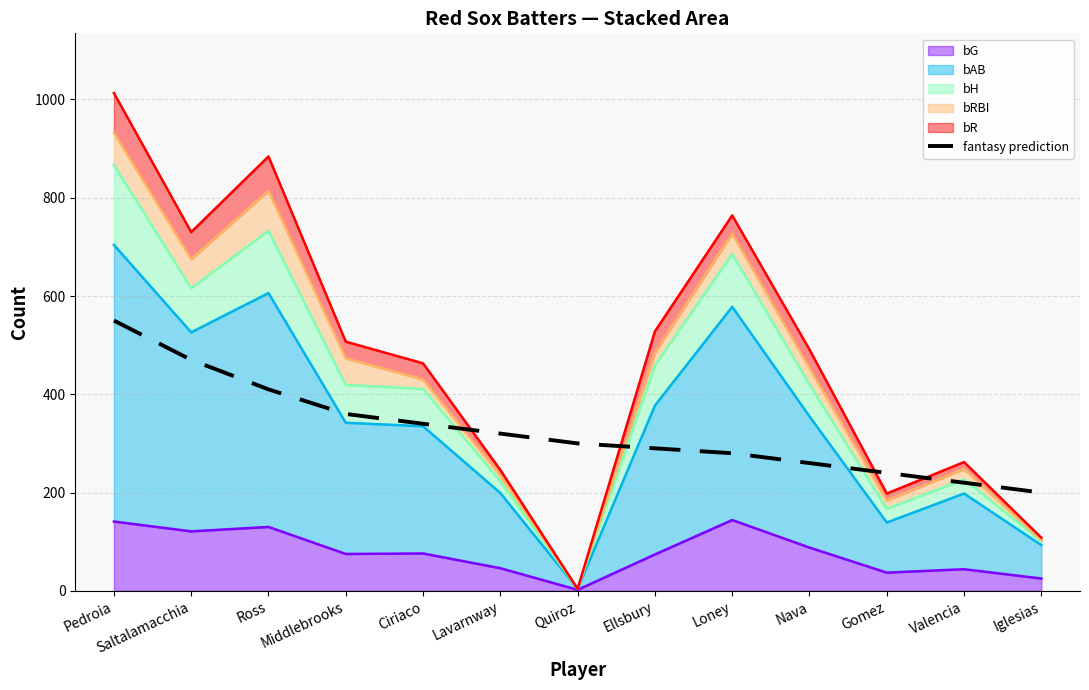

List the labels in order of value, smallest first.

Iglesias, Valencia, Gomez, Nava, Loney, Ellsbury, Quiroz, Lavarnway, Ciriaco, Middlebrooks, Ross, Saltalamacchia, Pedroia